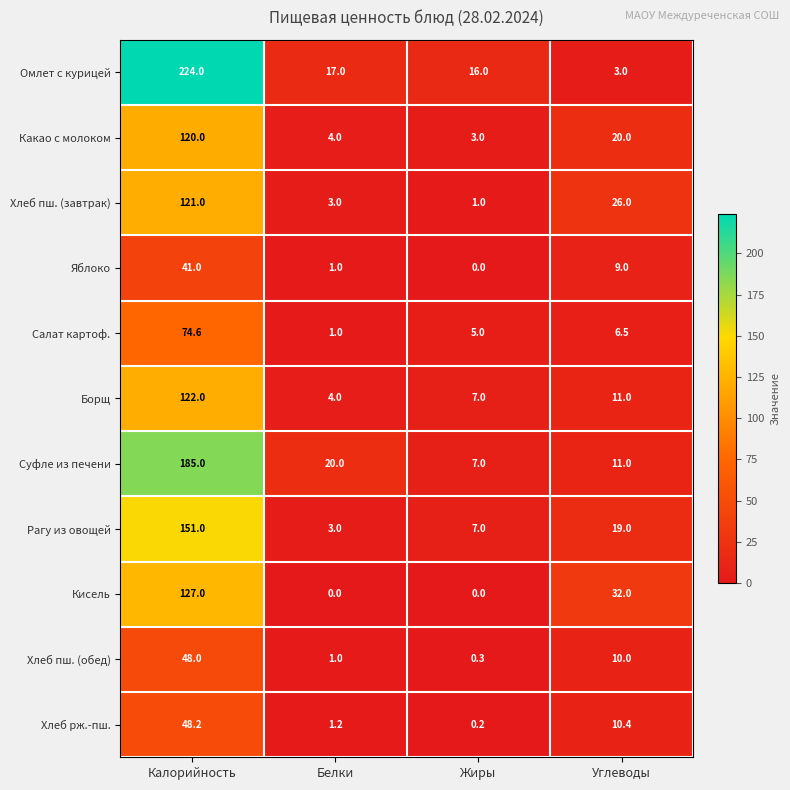

At which category does the chart reach its peak across all series?

Калорийность